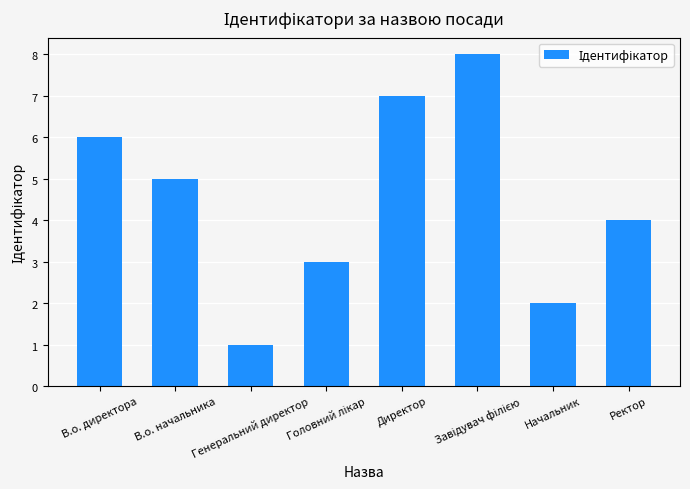

List the labels in order of value, largest first.

Завідувач філією, Директор, В.о. директора, В.о. начальника, Ректор, Головний лікар, Начальник, Генеральний директор